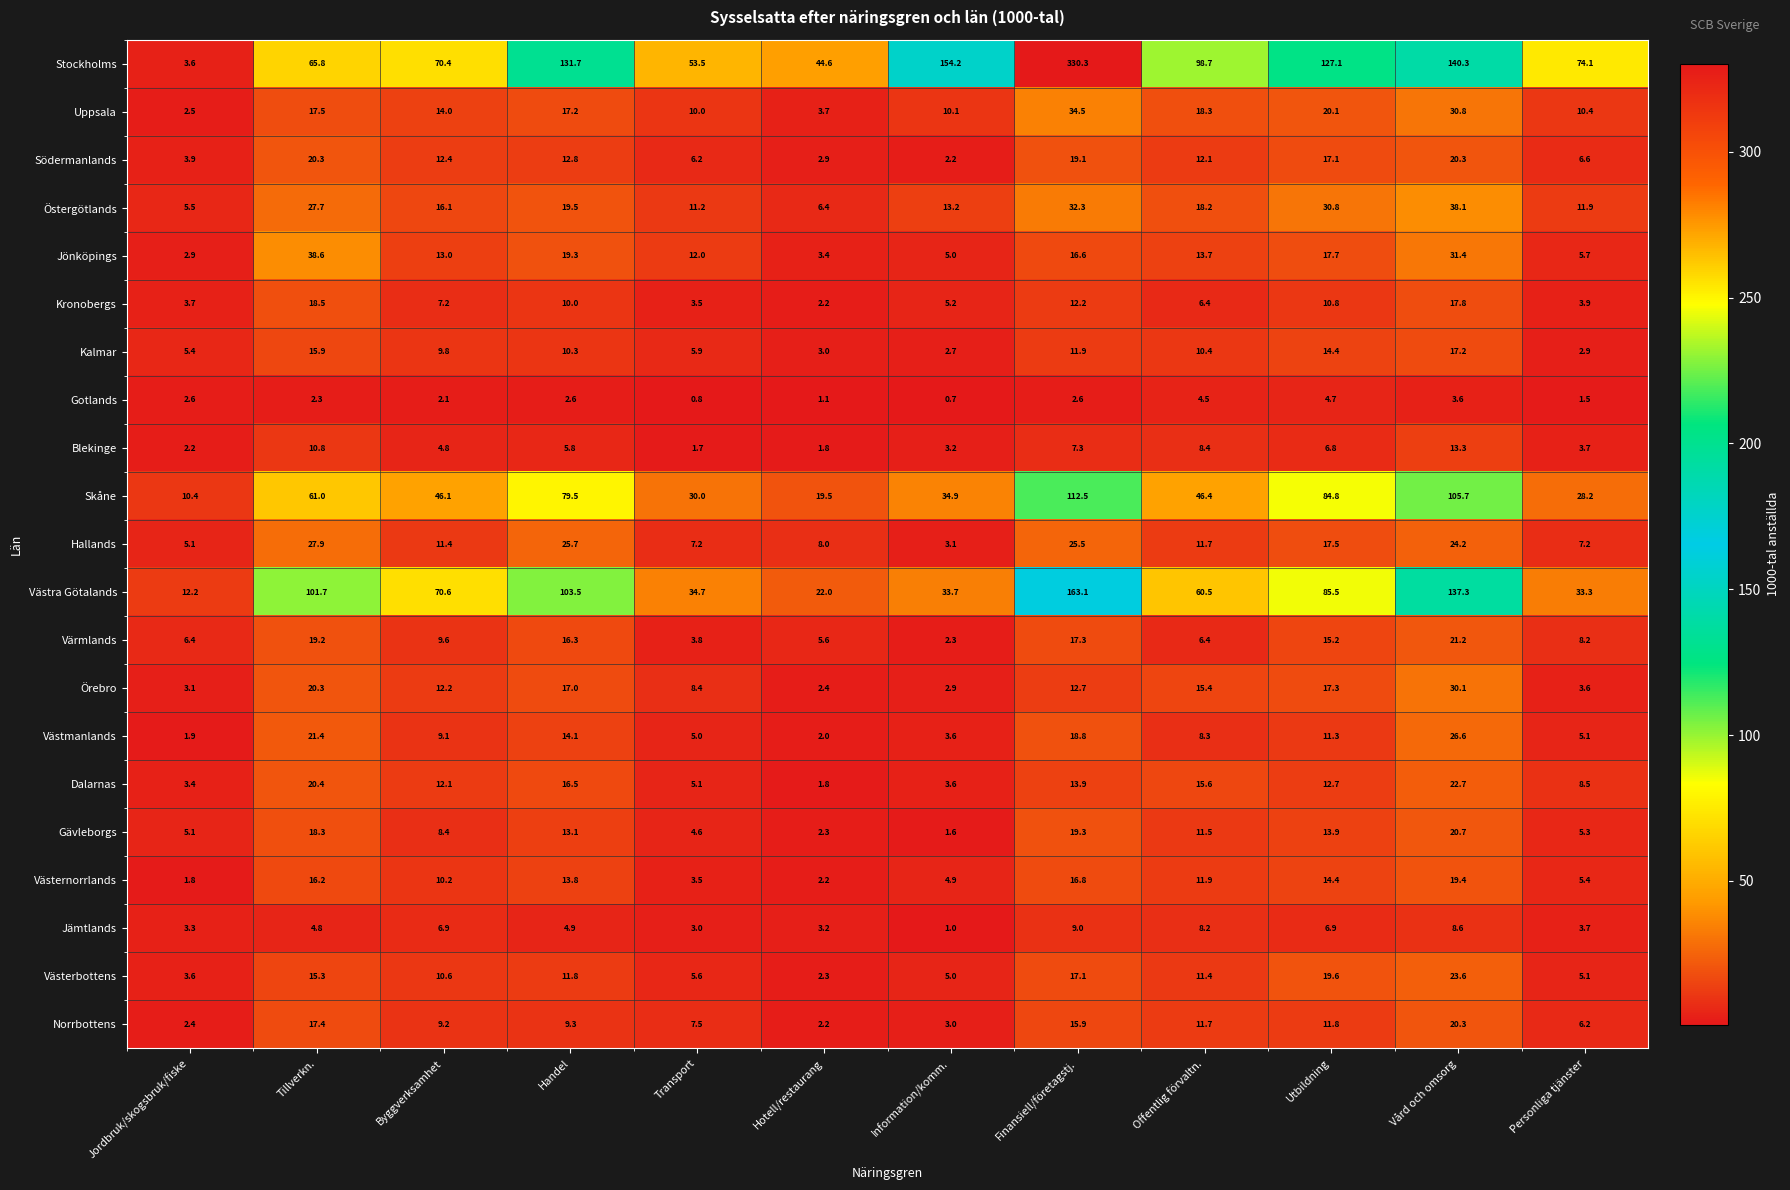

The value of Värmlands at Transport is 3.8. True or false?

True